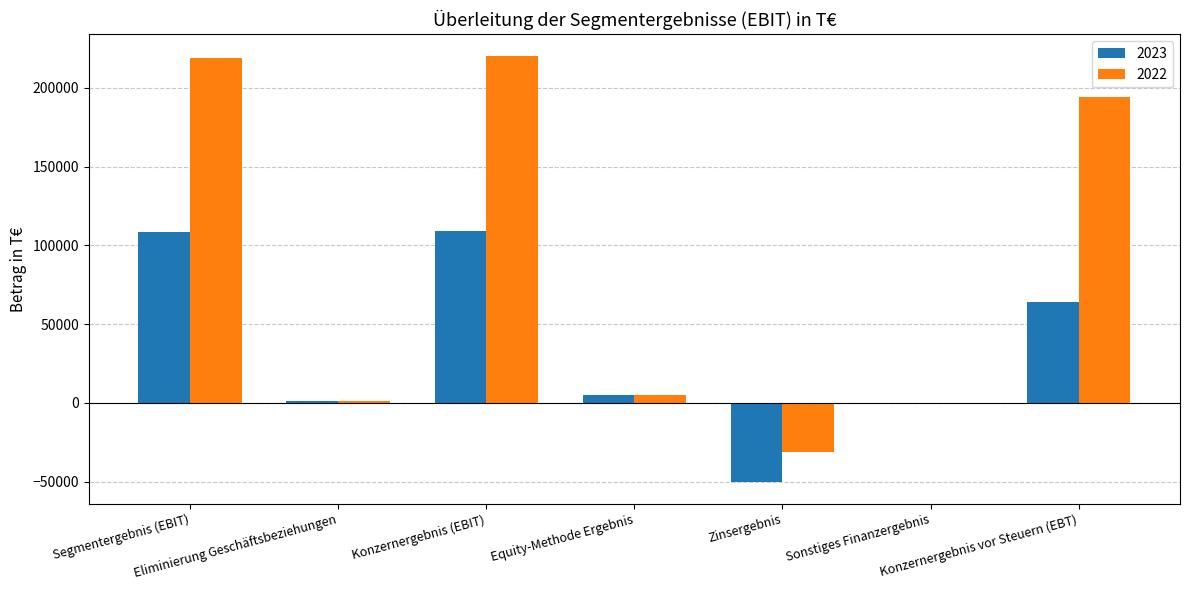

Are the bars grouped side by side (vs. stacked)?

Yes